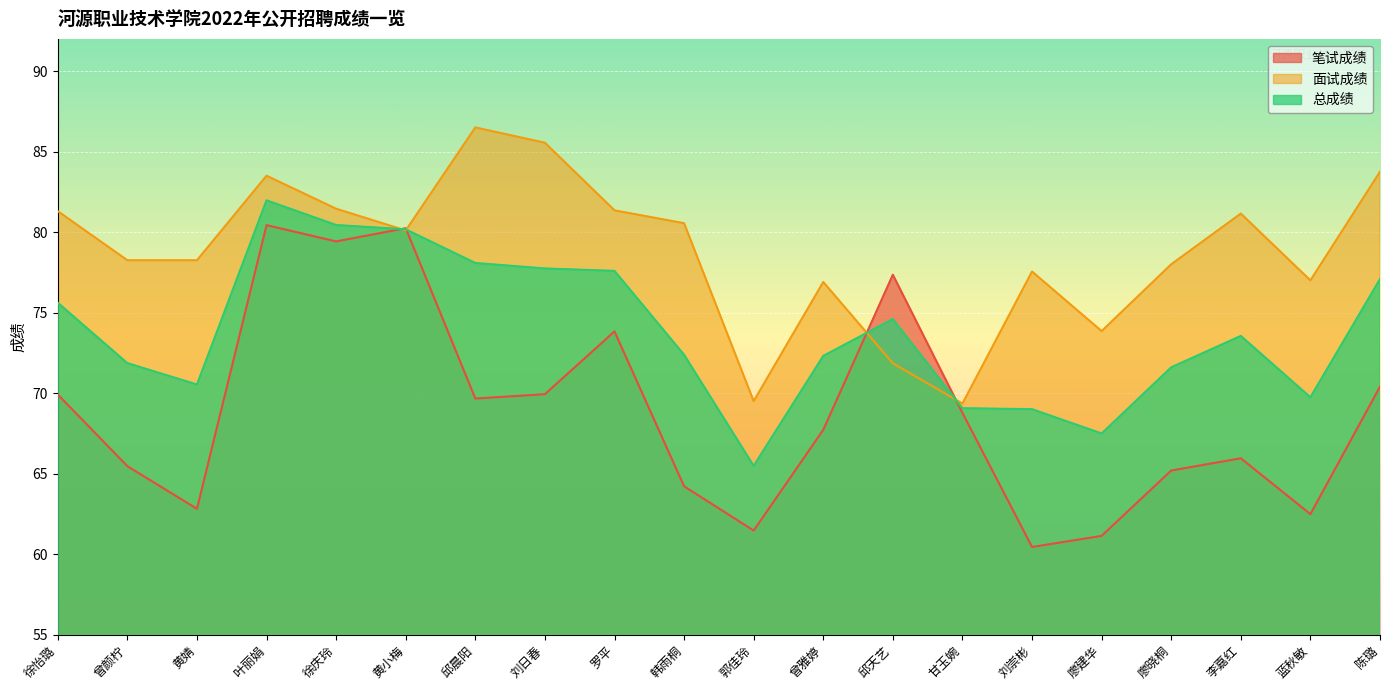

What is the total value across all series at 蓝秋敏?

209.2